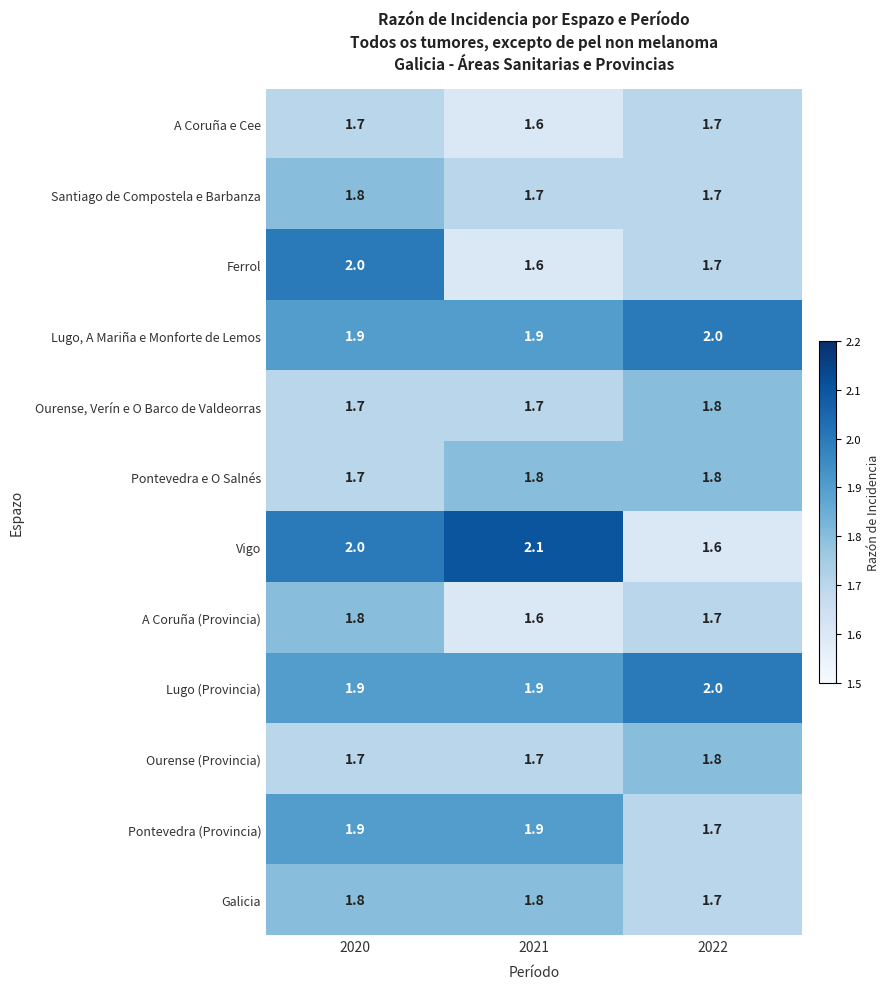

What is the maximum value for A Coruña e Cee?

1.7